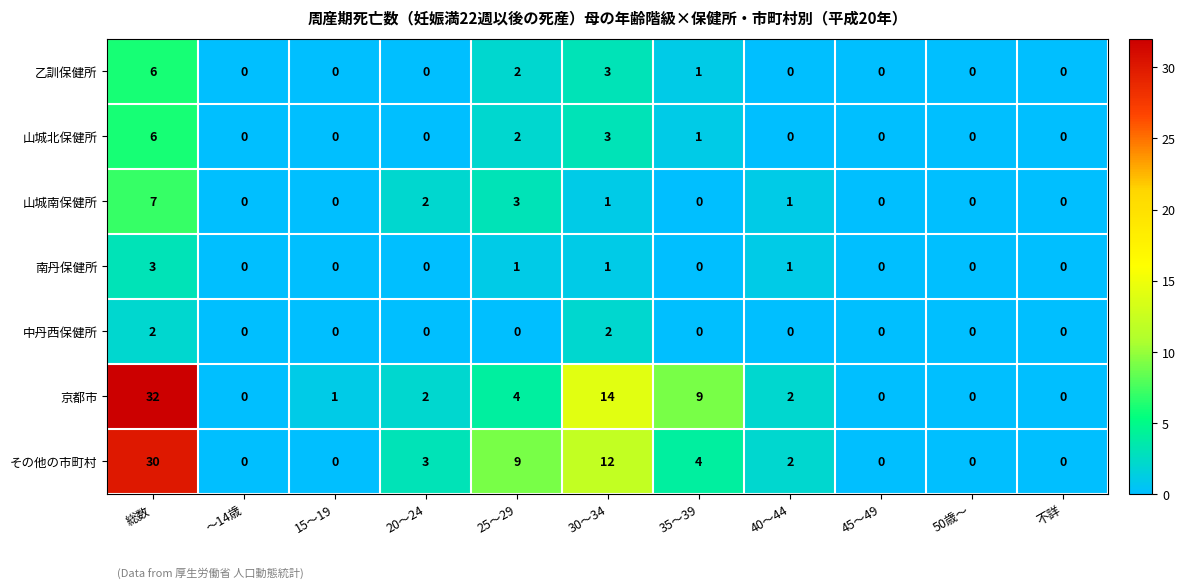

At which category does the chart reach its peak across all series?

総数